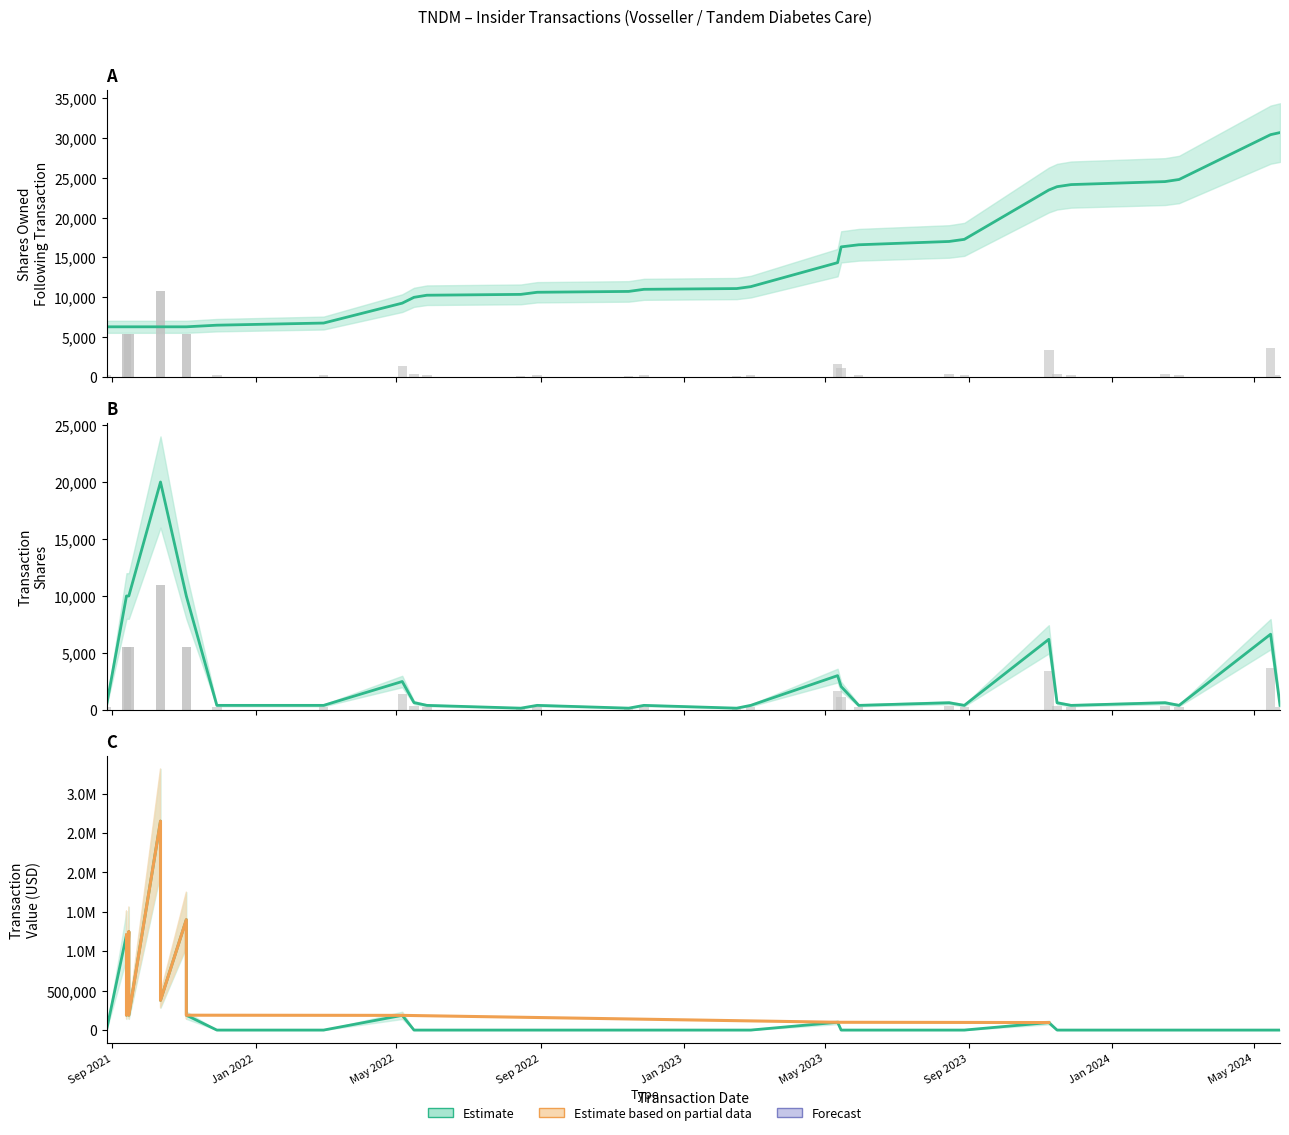

What is the total value across all series at 2024-05-15?

34002.8